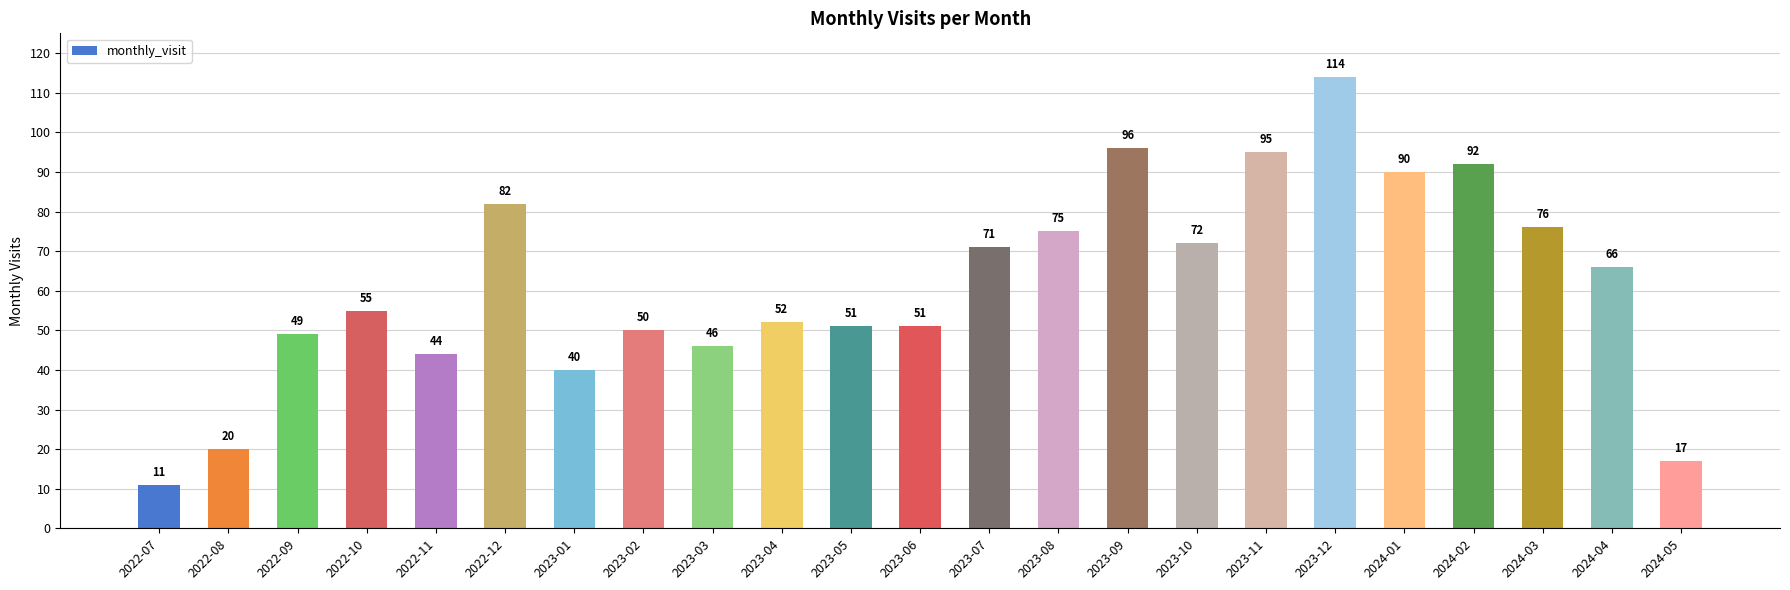

What is the label of the 6th bar from the left?

2022-12